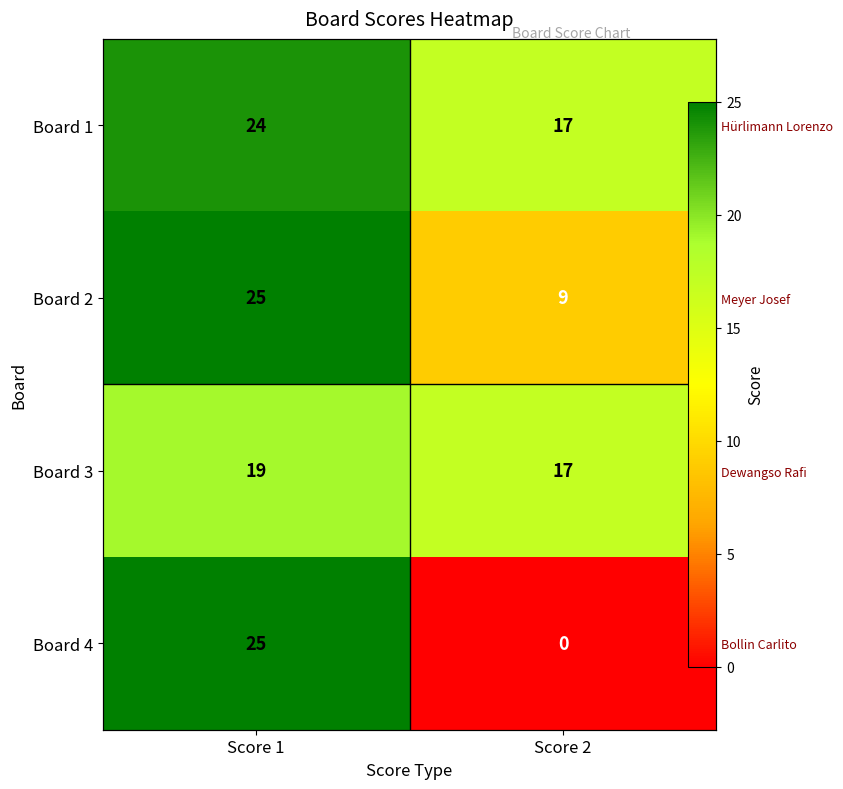

How many positive values does the Board 4 series have?

1